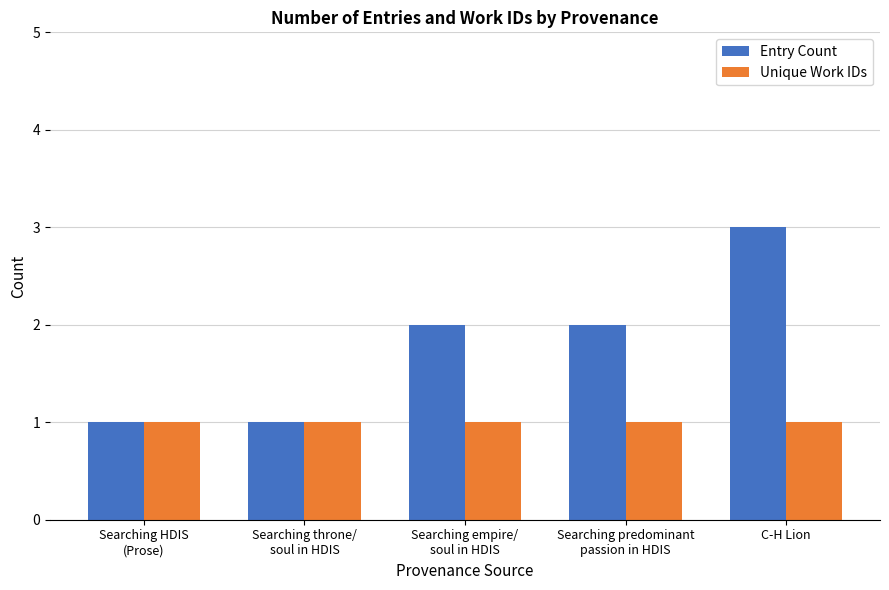

What position from the left is Searching predominant
passion in HDIS?

4